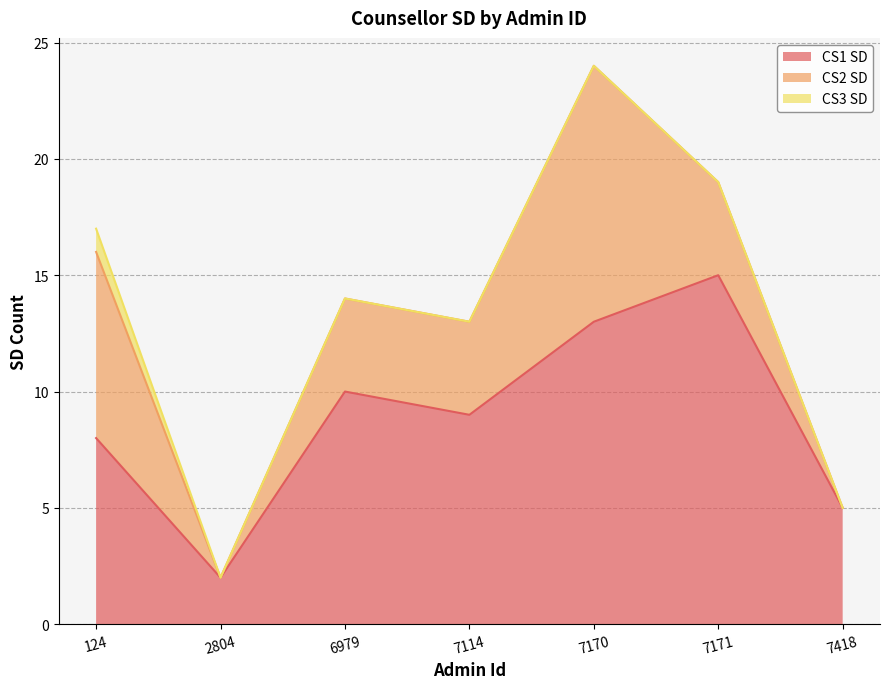

How many lines are shown in the chart?

3